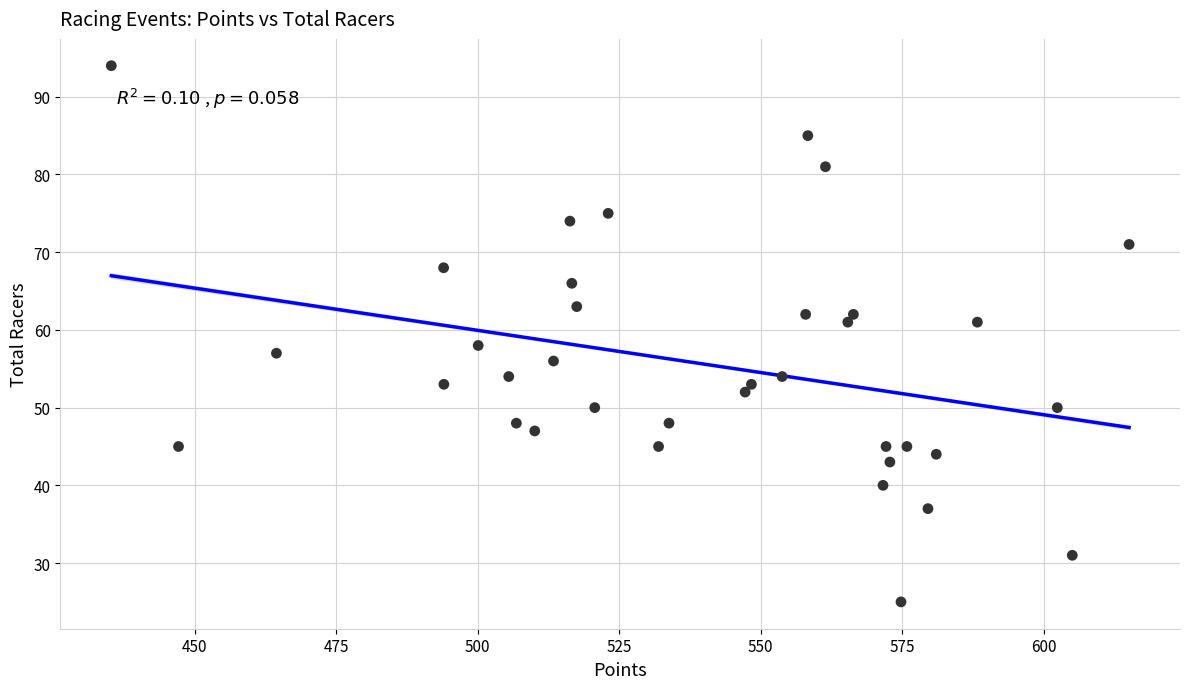

What Y value in the scatter plot is closest to 59?

58